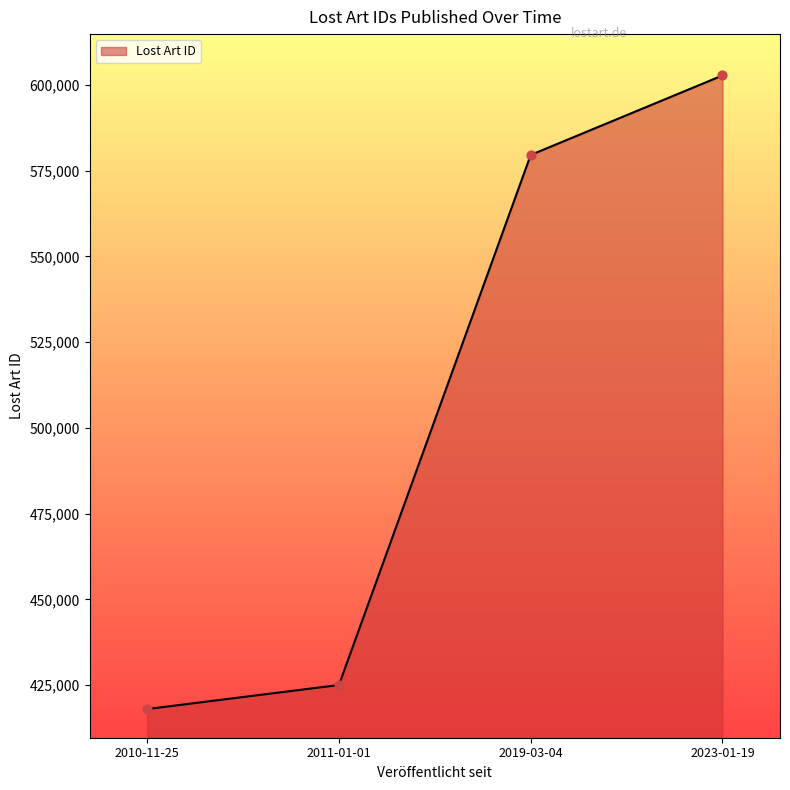

What is the change in value from 2010-11-25 to 2019-03-04?

+161550